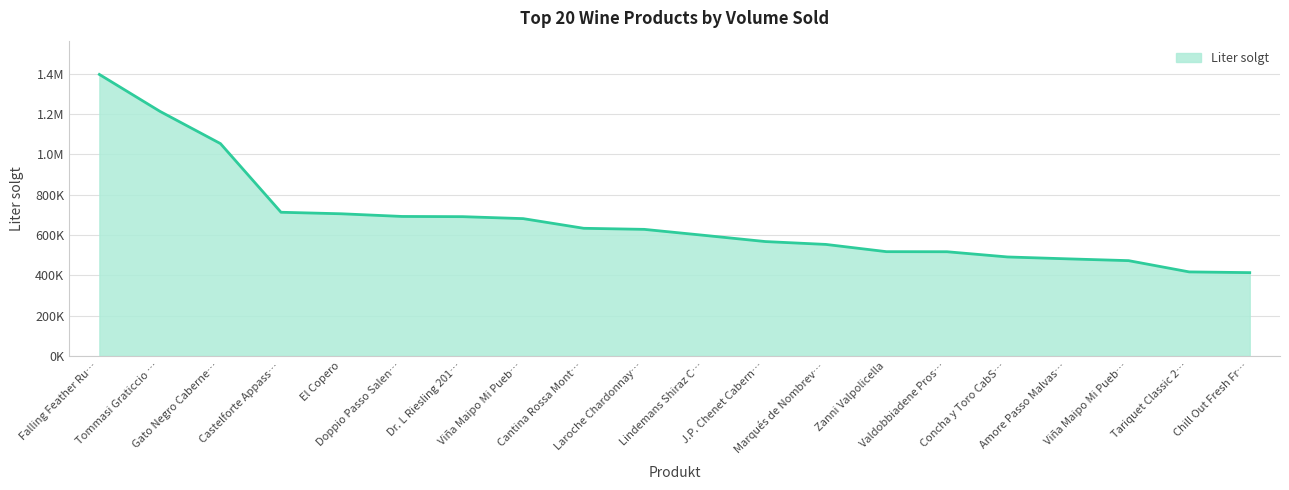

Does the chart have visible grid lines?

Yes